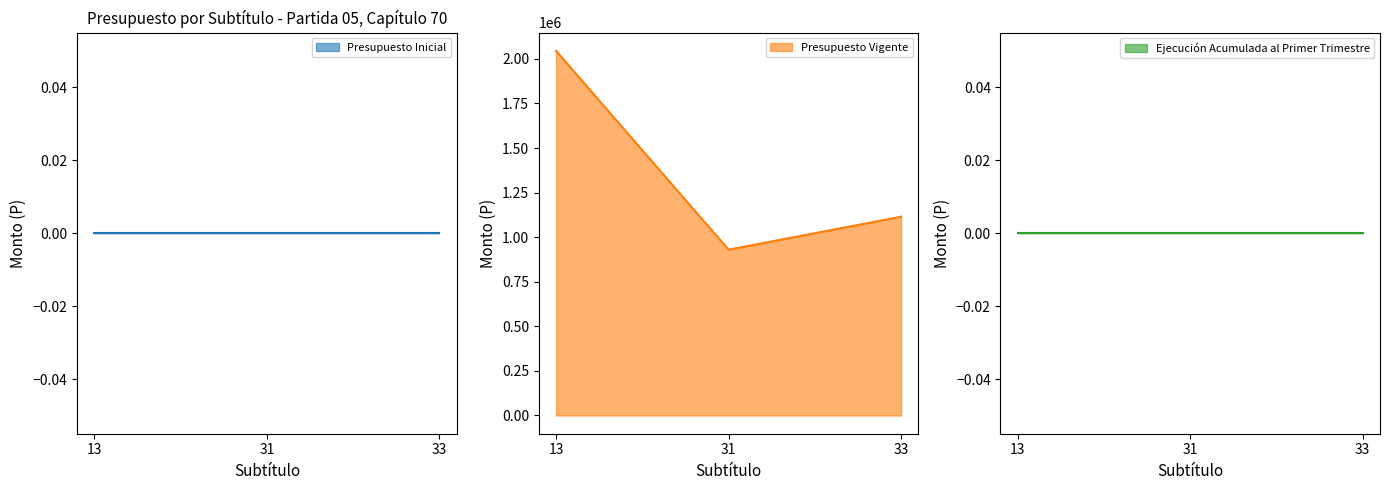

What is the value of the Presupuesto Vigente point at the 1st from the left?

2044902